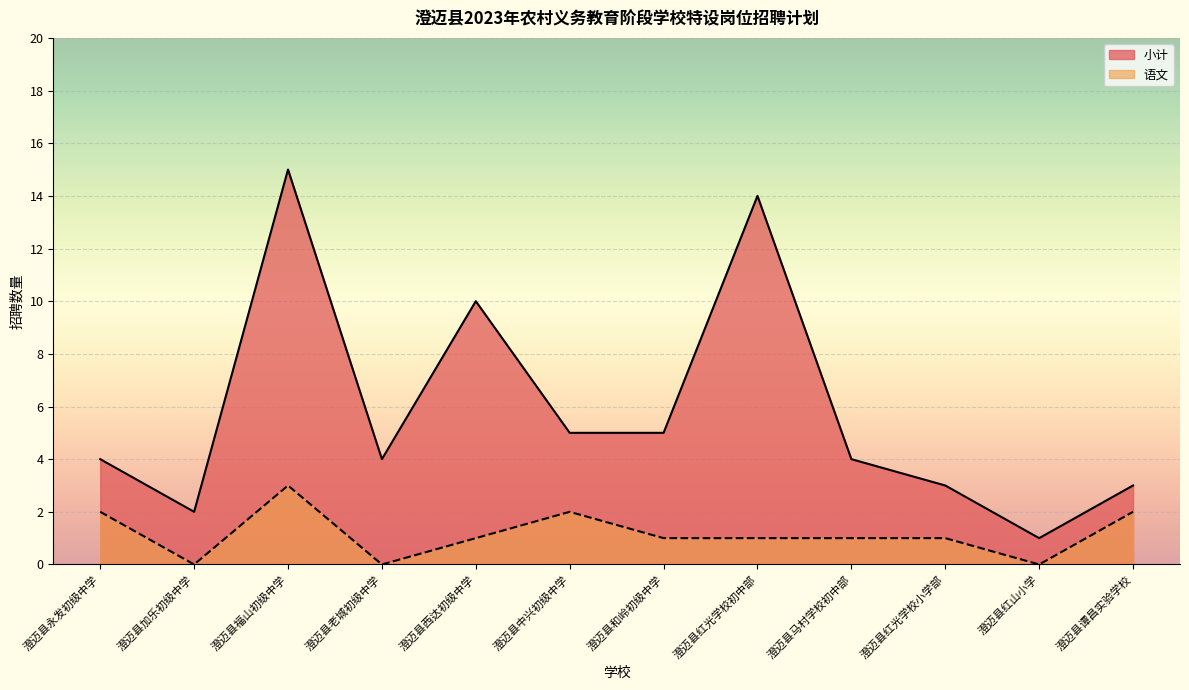

How many interior local valleys does the 语文 series have?

3